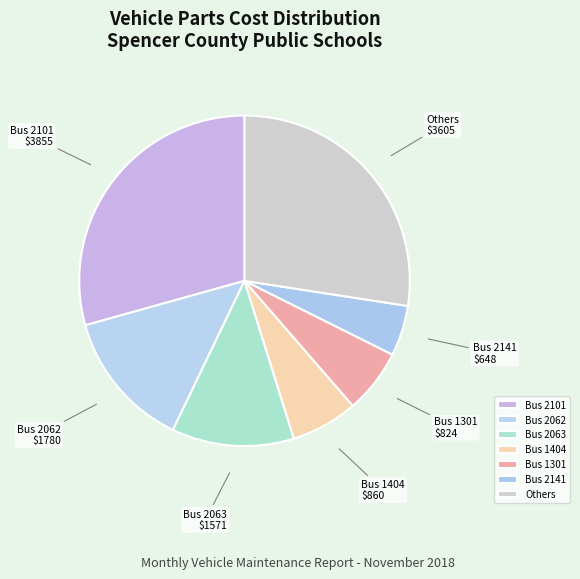

Does any single category account for the majority?

No